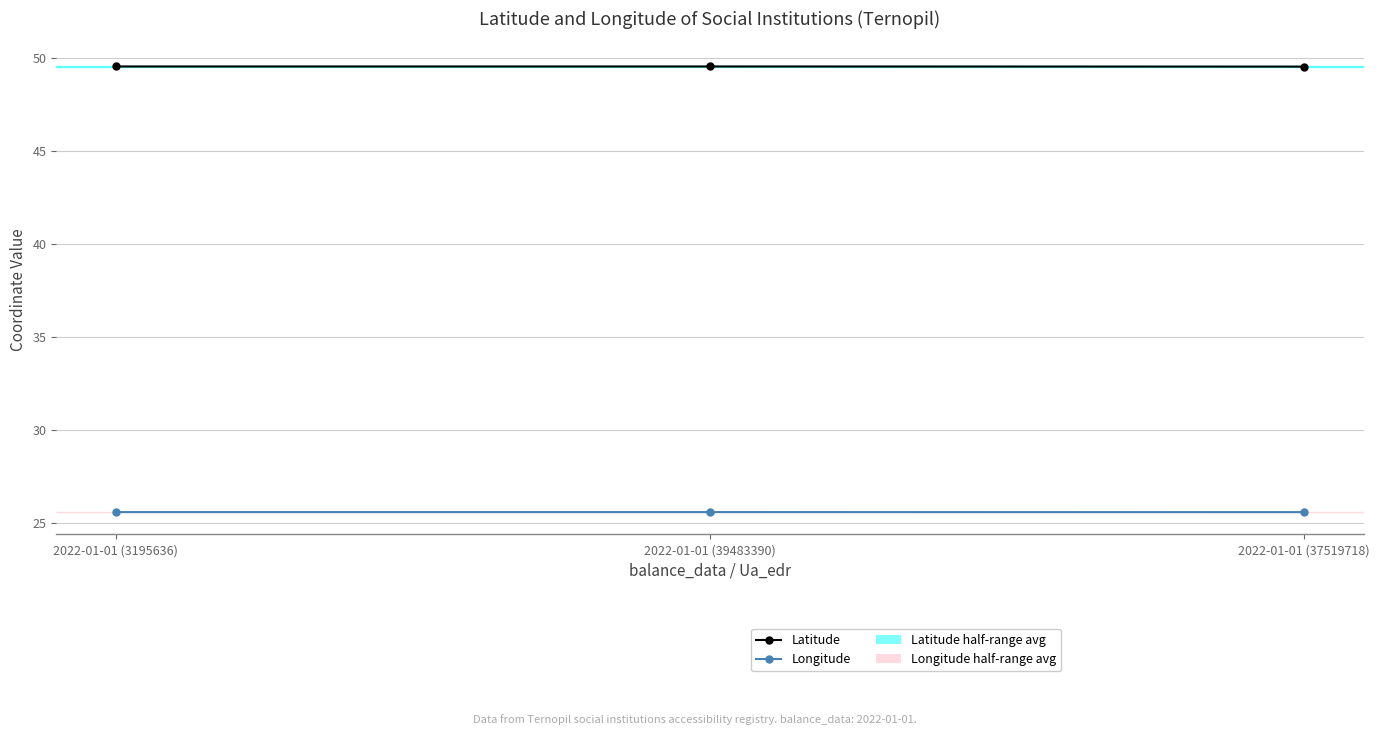

How many lines are shown in the chart?

2